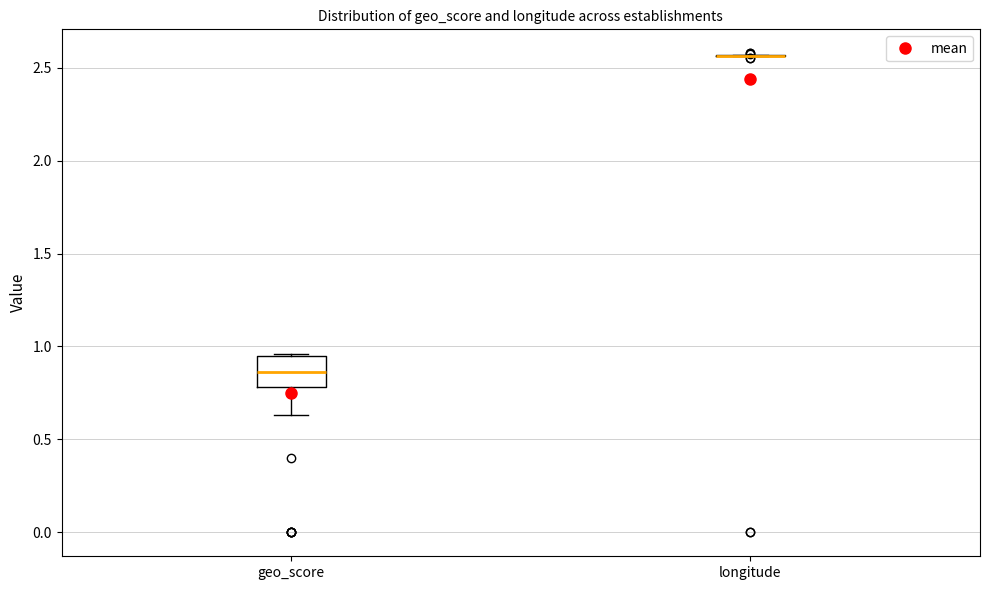

Where is the upper edge of the box for geo_score on the y-axis? The values are not printed on the chart, so give them approximately, as read against the axis.

0.95